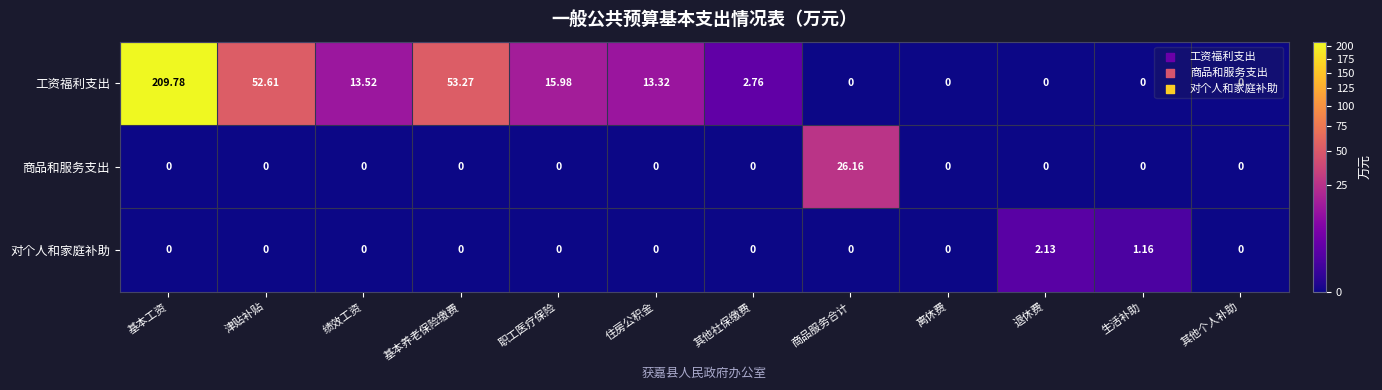

Which series has the largest total across all categories?

工资福利支出